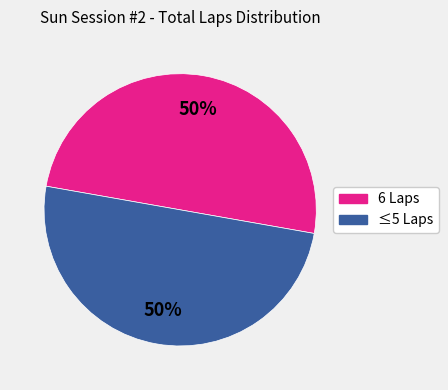

To the nearest percent, what is the average slice percentage?

50%